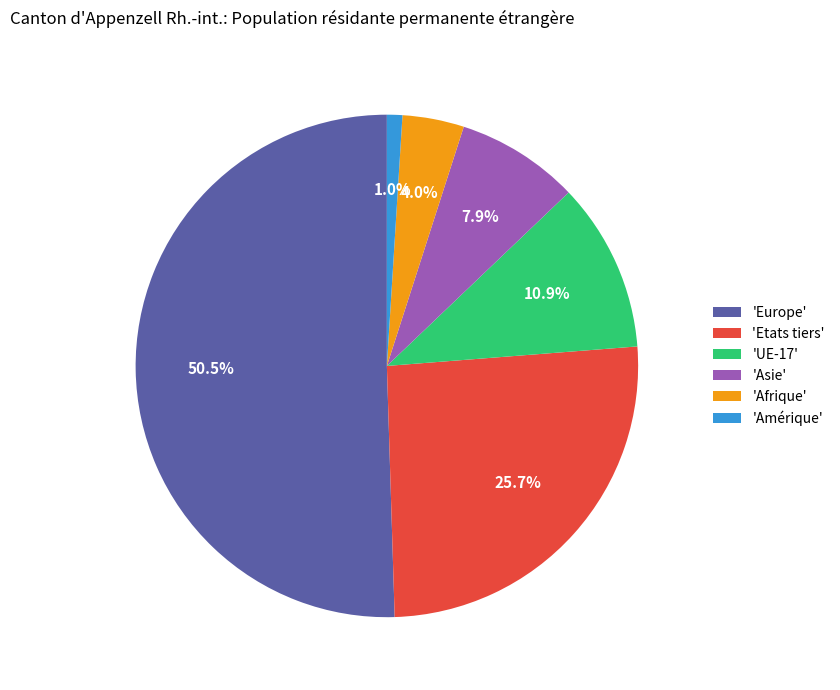

Is 'Afrique' the majority of the pie?

No